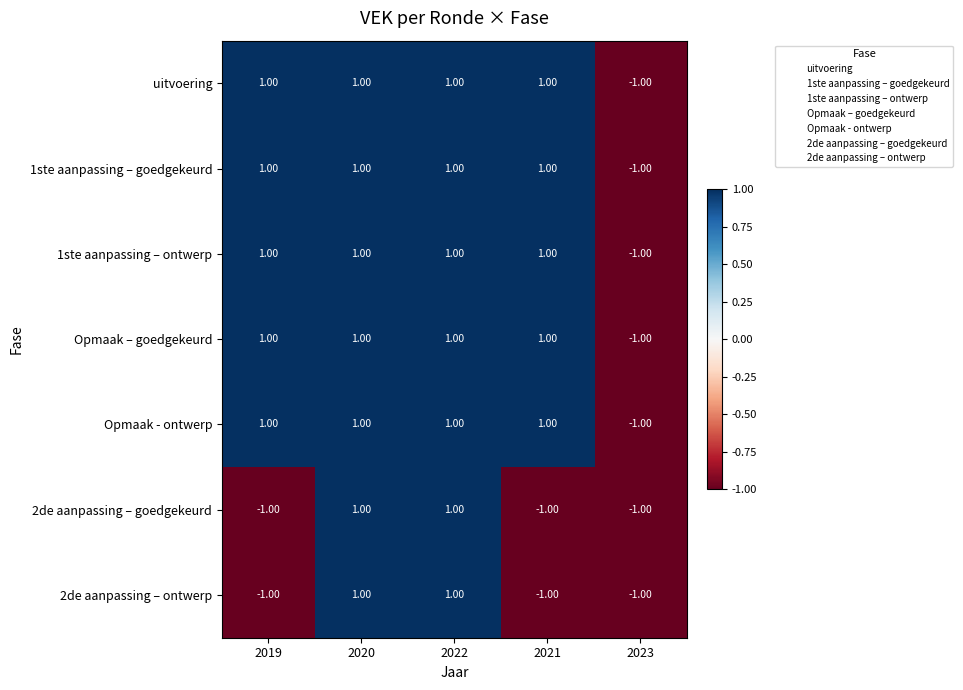

At how many categories does at least one series exceed 0?

4